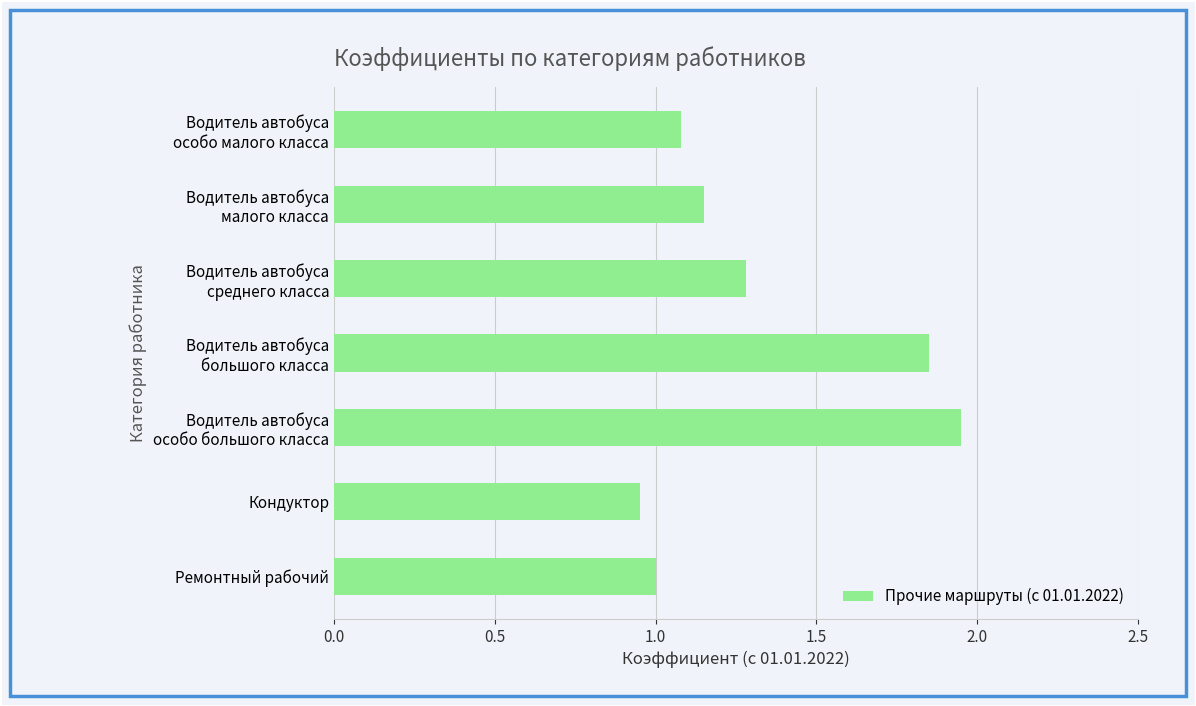

How many bars are there in total?

7